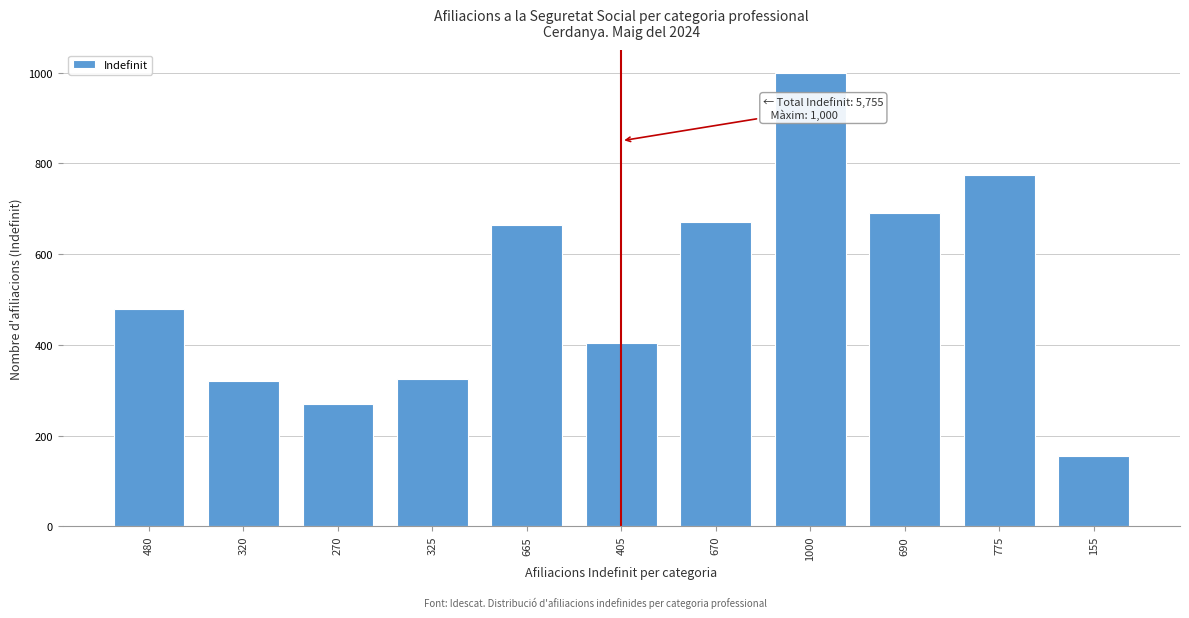

Reading left to right, what are all the values shown in this chart?

480=480	320=320	270=270	325=325	665=665	405=405	670=670	1000=1000	690=690	775=775	155=155